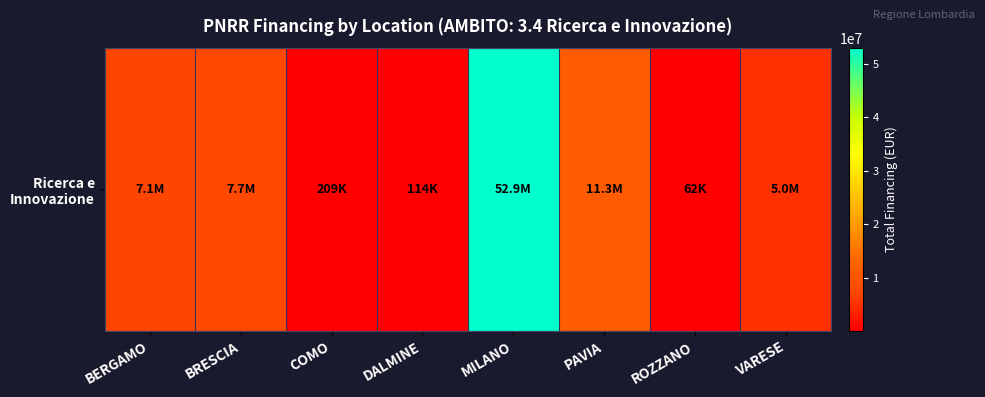

What is the difference between the second highest and minimum values?

11201819.6